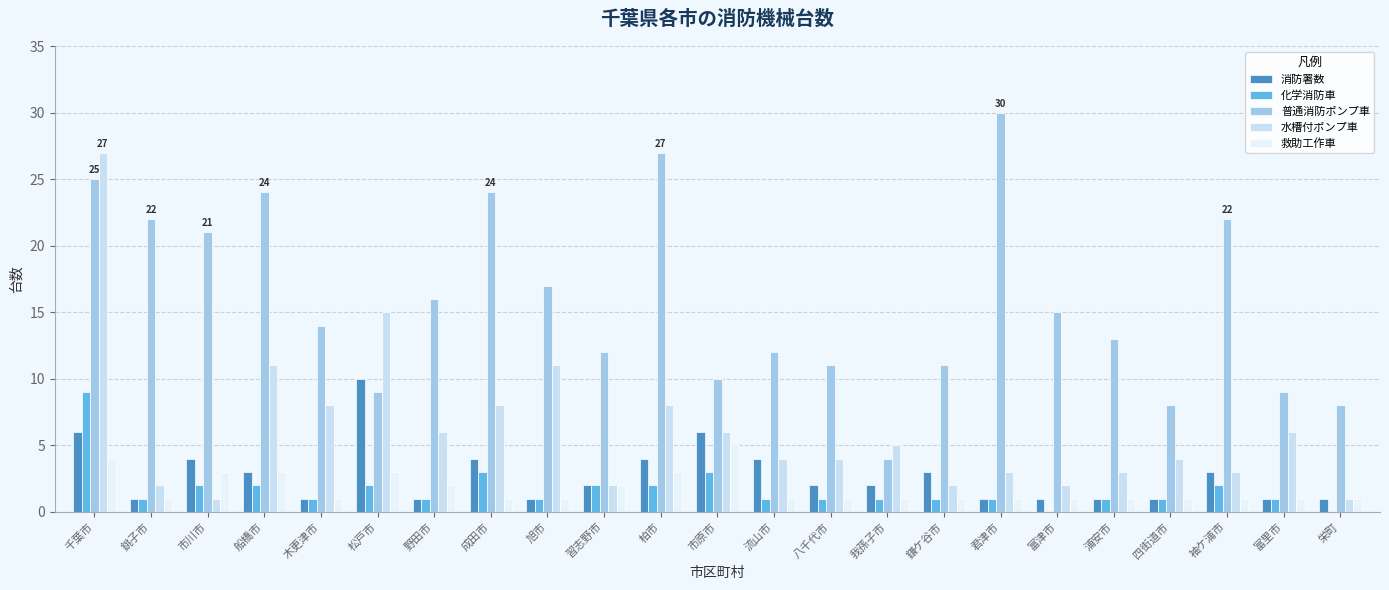

At how many categories does at least one series exceed 8?

20